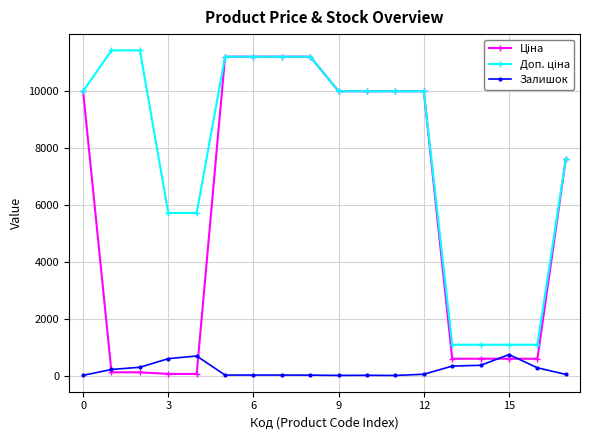

How many lines are shown in the chart?

3